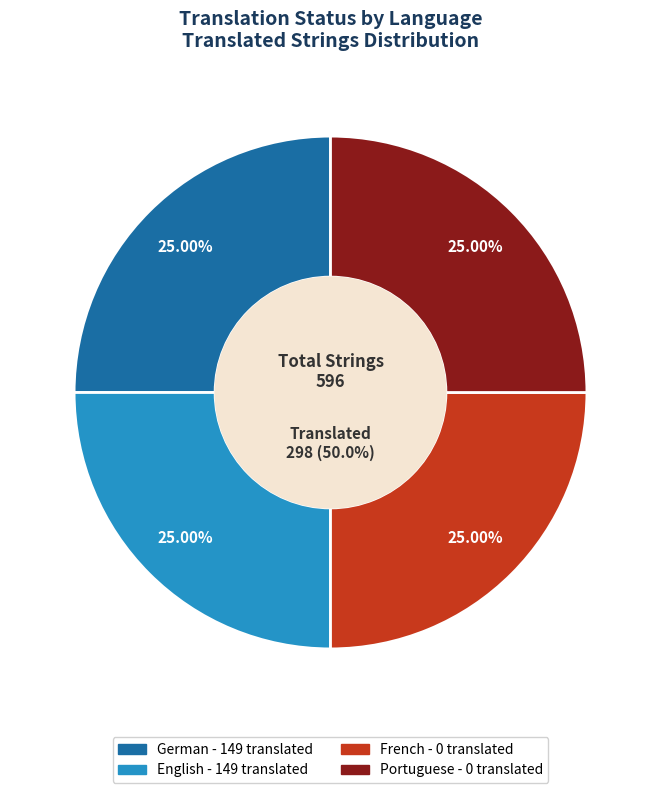

To the nearest percent, what is the average slice percentage?

25%